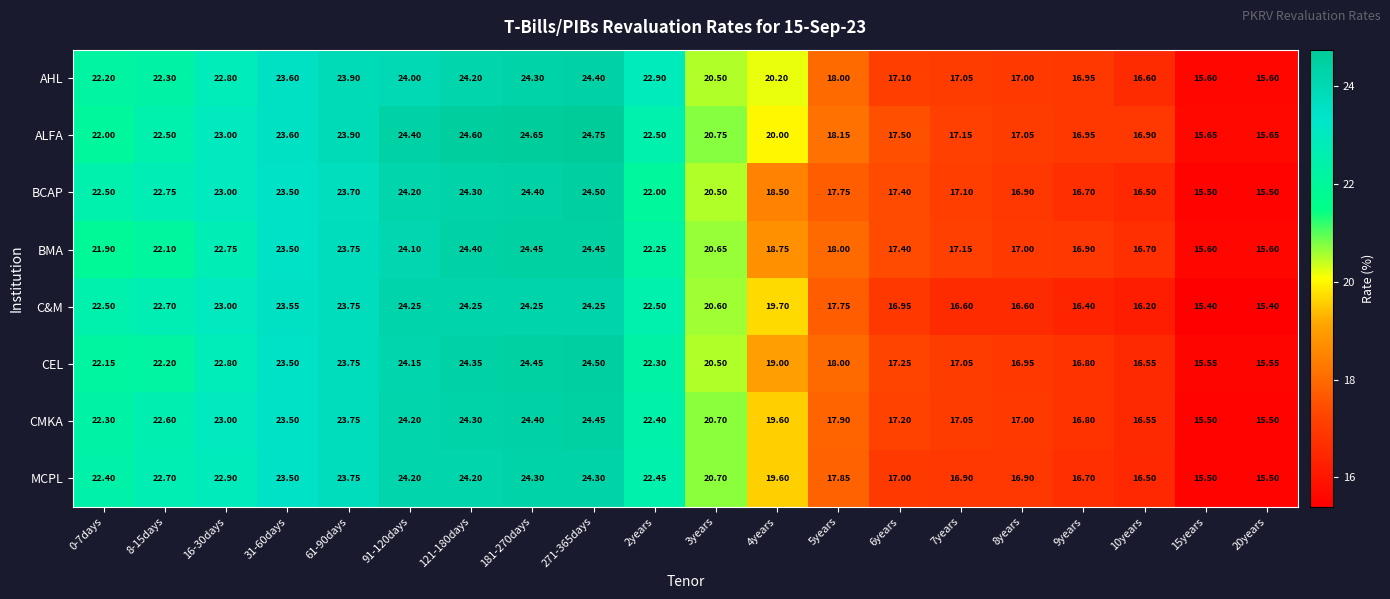

Which series has the largest range (max minus min)?

ALFA